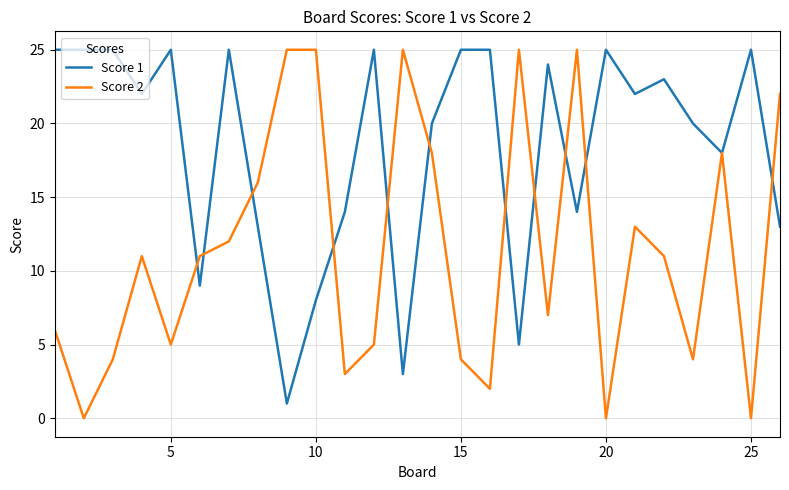

Reading left to right, extract all data points from this chart.

Score 1: 25	25	25	22	25	9	25	13	1	8	14	25	3	20	25	25	5	24	14	25	22	23	20	18	25	13
Score 2: 6	0	4	11	5	11	12	16	25	25	3	5	25	18	4	2	25	7	25	0	13	11	4	18	0	22